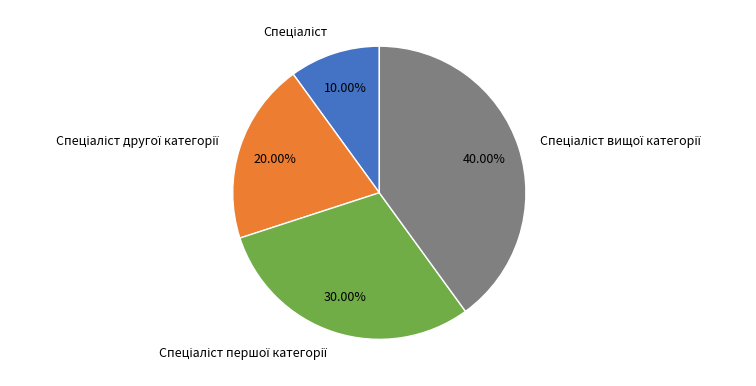

Is there a majority slice in this chart?

No